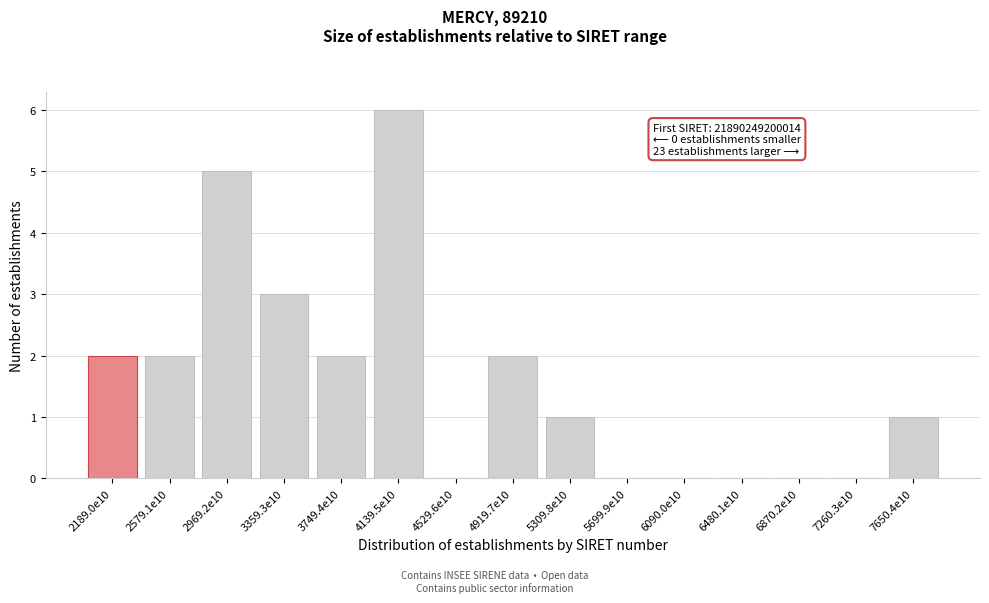

Reading left to right, what are all the values shown in this chart?

2189.0e10=2	2579.1e10=2	2969.2e10=5	3359.3e10=3	3749.4e10=2	4139.5e10=6	4529.6e10=0	4919.7e10=2	5309.8e10=1	5699.9e10=0	6090.0e10=0	6480.1e10=0	6870.2e10=0	7260.3e10=0	7650.4e10=1